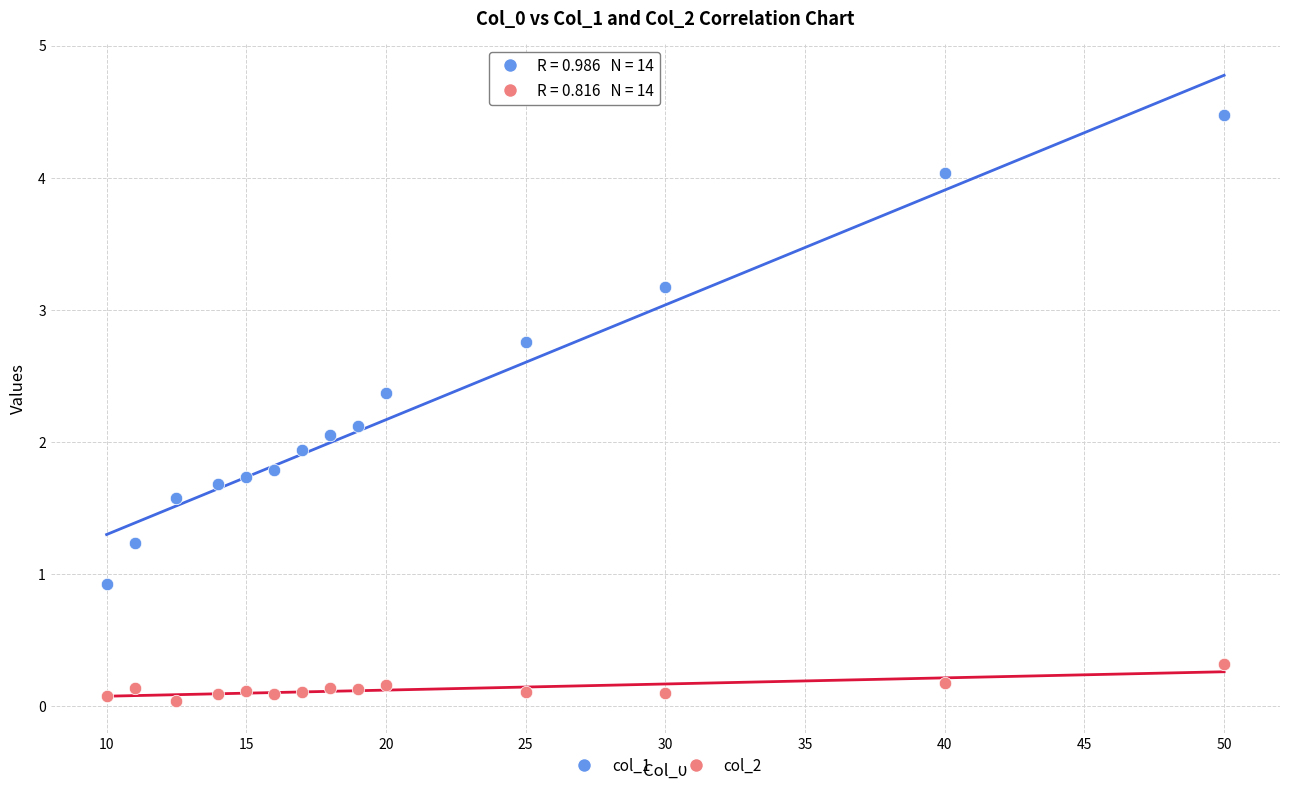

What are all the series names shown in the legend?

col_1, col_2